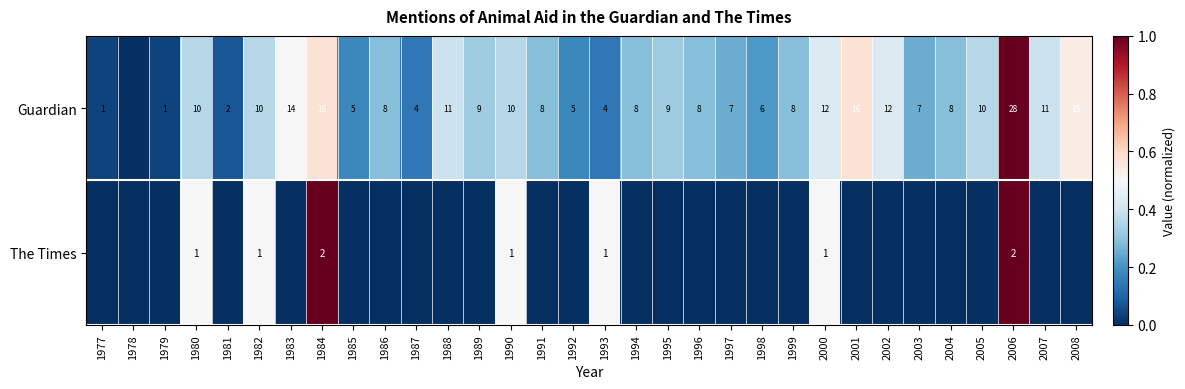

Is it true that Guardian equals 6 at 1987?

False